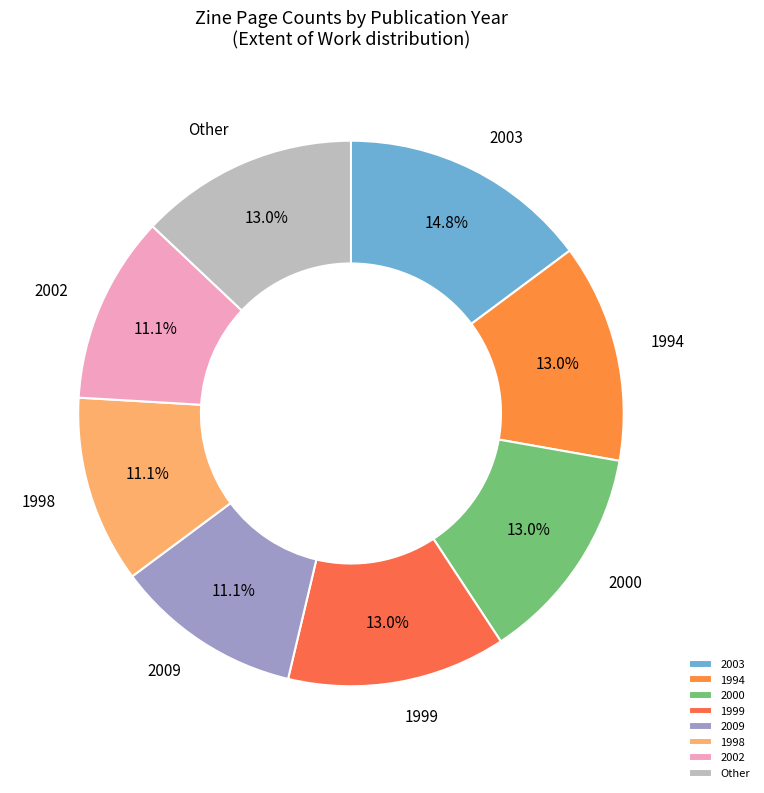

Does Other account for over 50% of the chart?

No